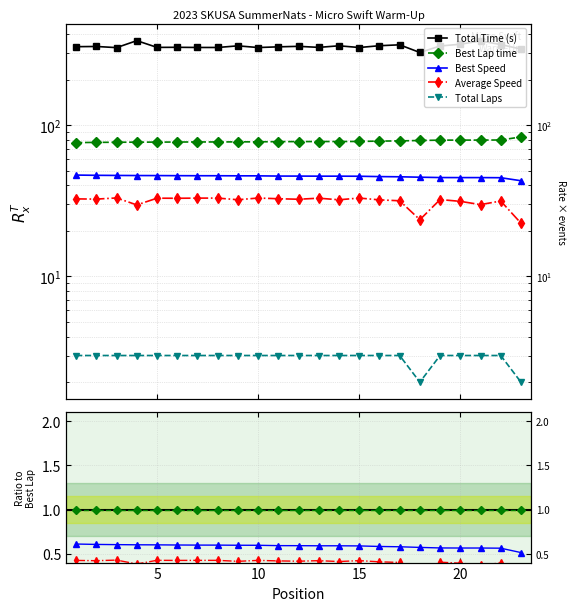

Does the chart display data point markers on the line(s)?

Yes